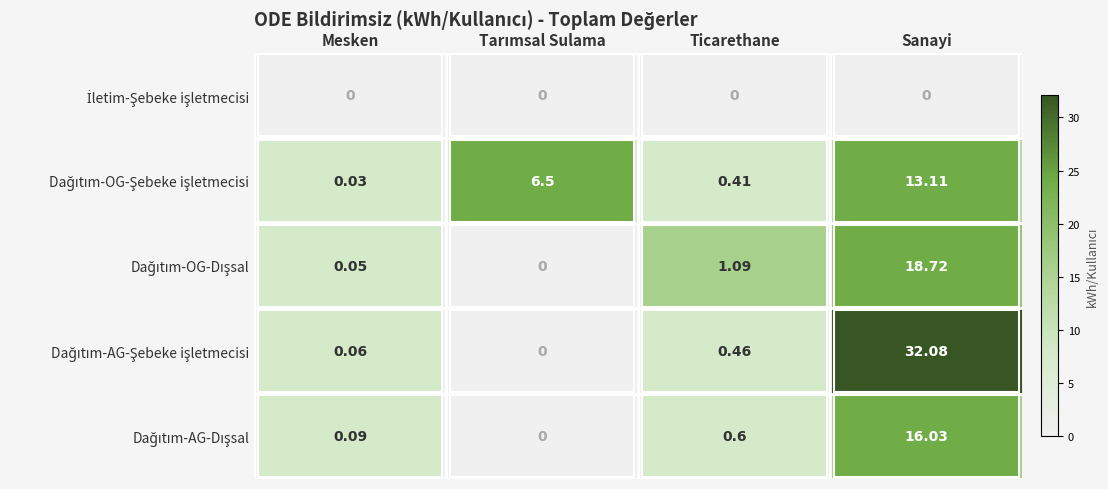

Which label corresponds to the largest value in the chart?

Sanayi